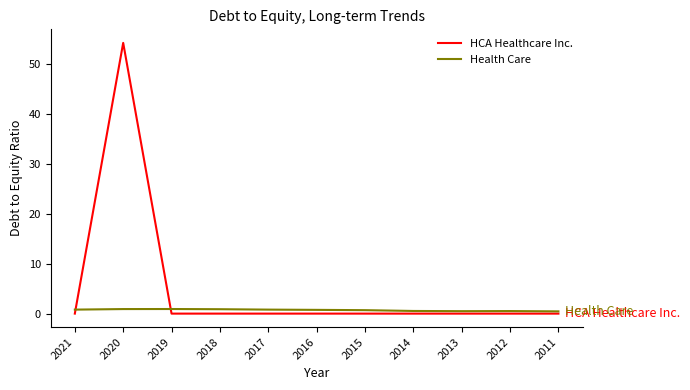

Does the chart display data point markers on the line(s)?

No